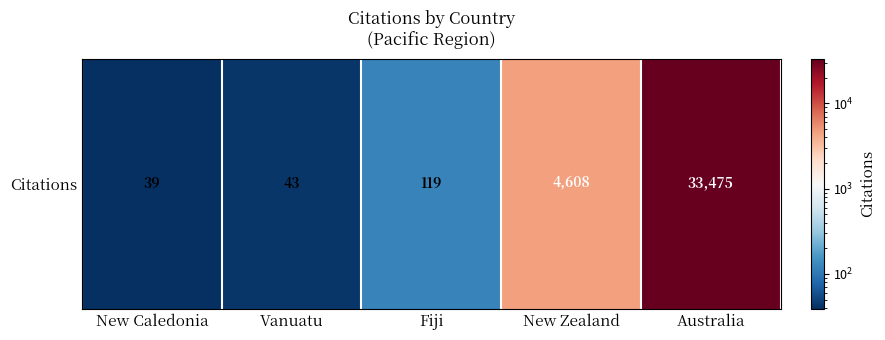

What is the greatest value displayed?

33475